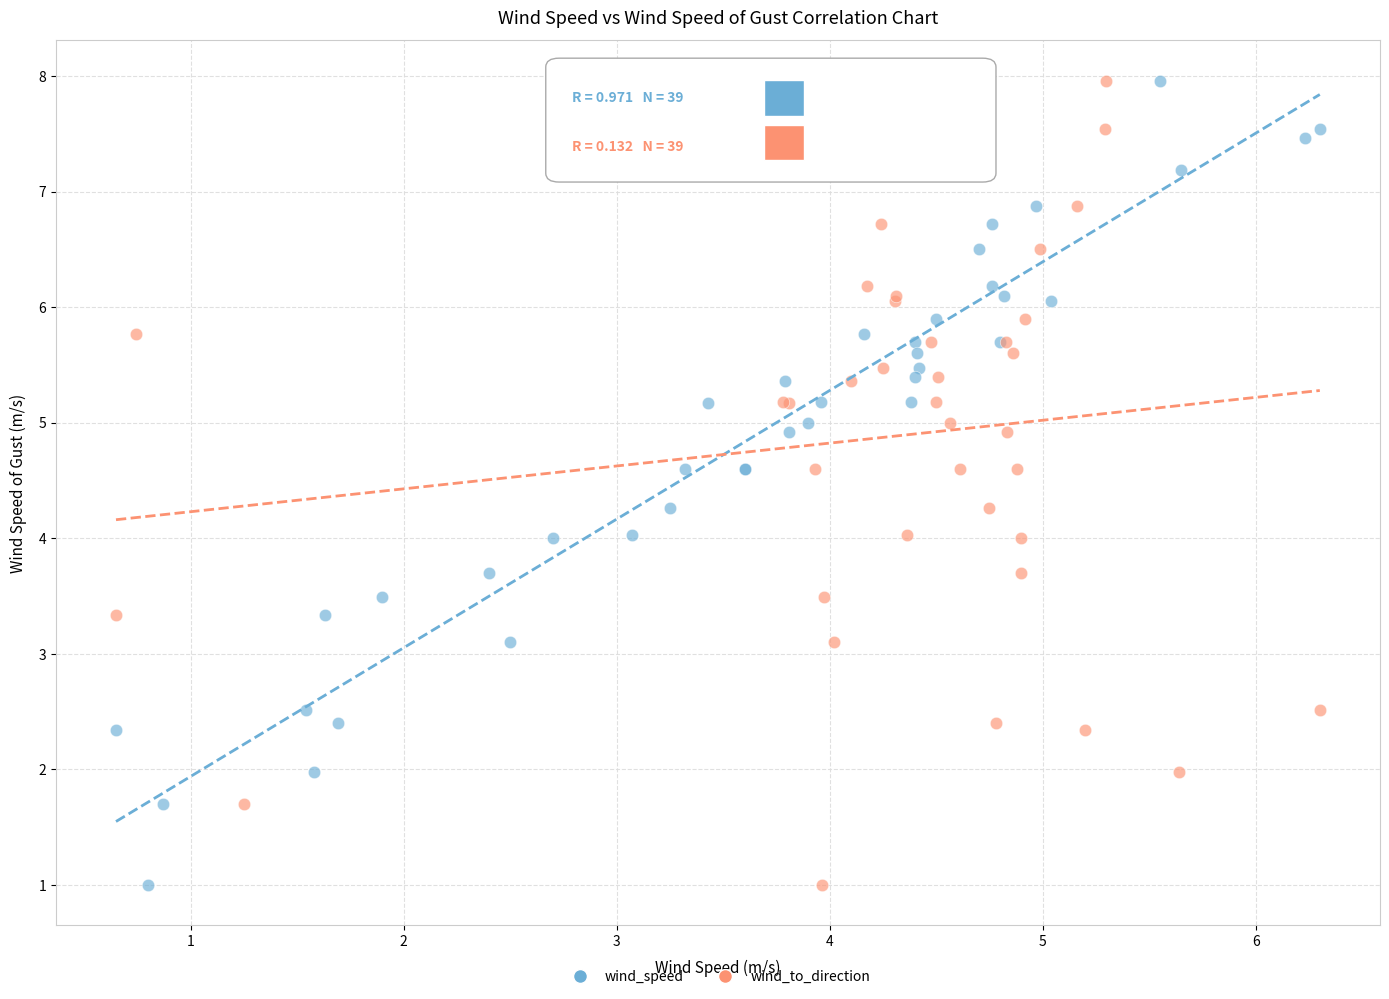

What are all the series names shown in the legend?

wind_speed, wind_to_direction